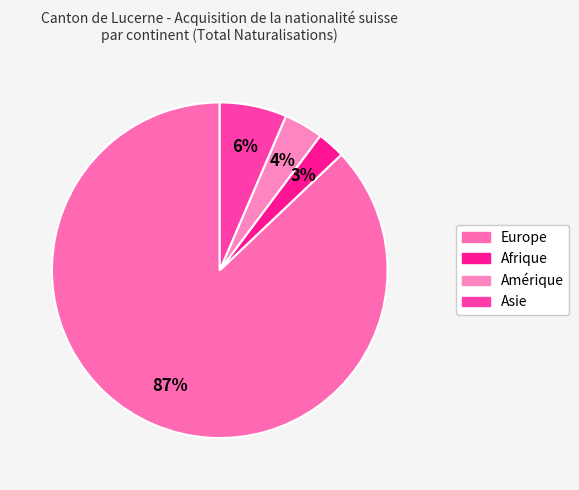

Is it true that Afrique is 3% of the pie?

True